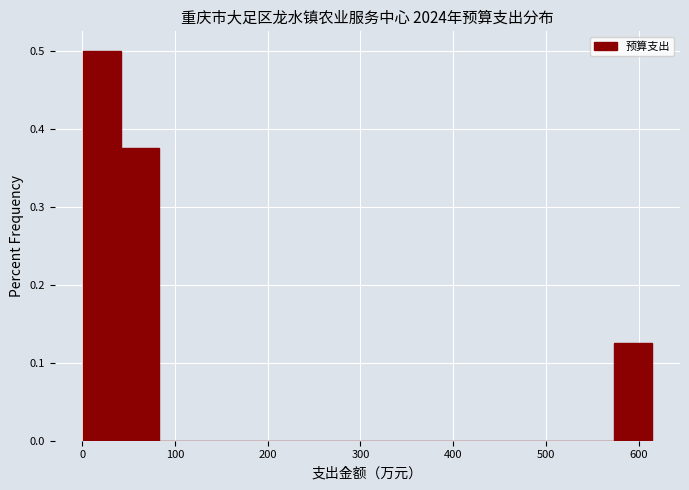

What is the height of the bar covering 0 to 40 on the x-axis? Neither the bar edges nor the heights are printed on the chart, so give them approximately, as read against the axes.

0.50